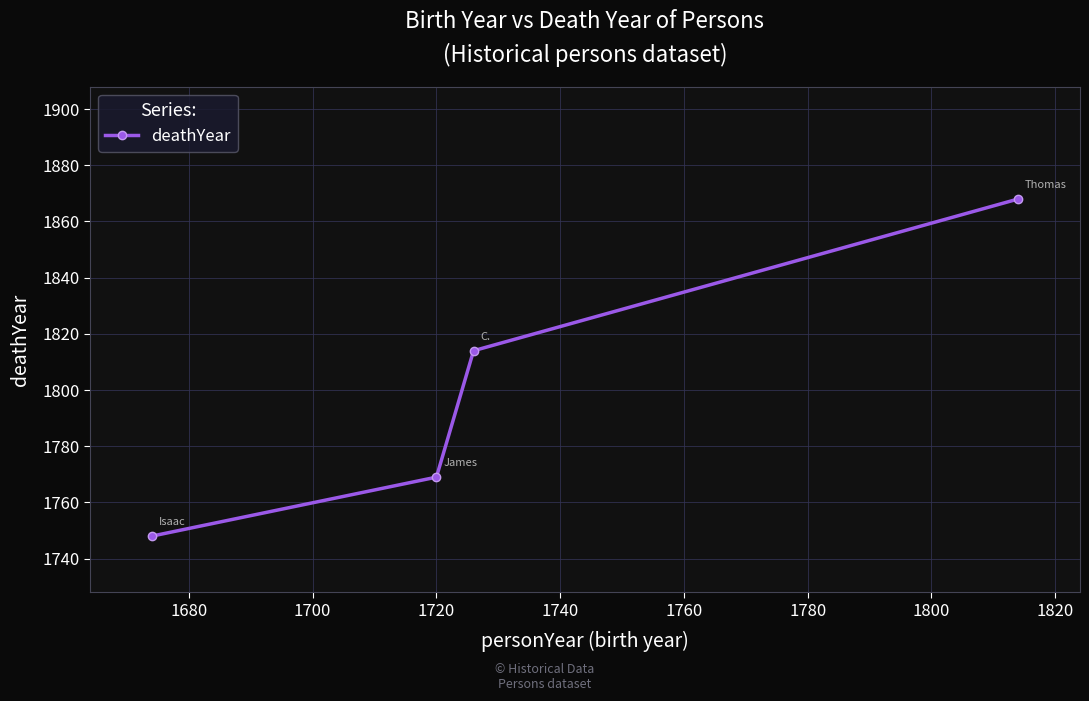

True or false: the data has more than 1 interior local peaks.

False